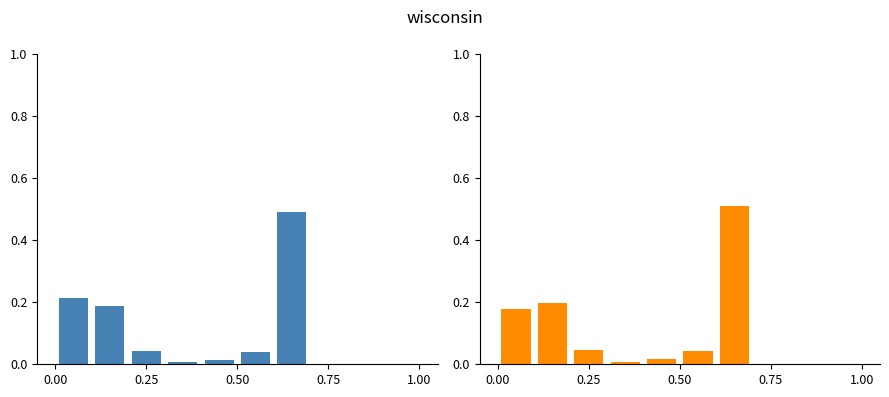

Does the chart contain any negative values?

No